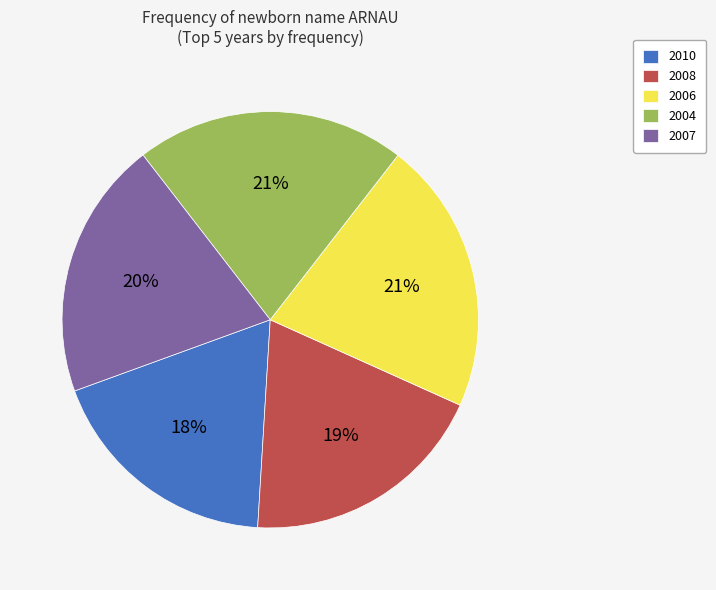

What is the ratio of the value at 2006 to the value at 2004?

1.0